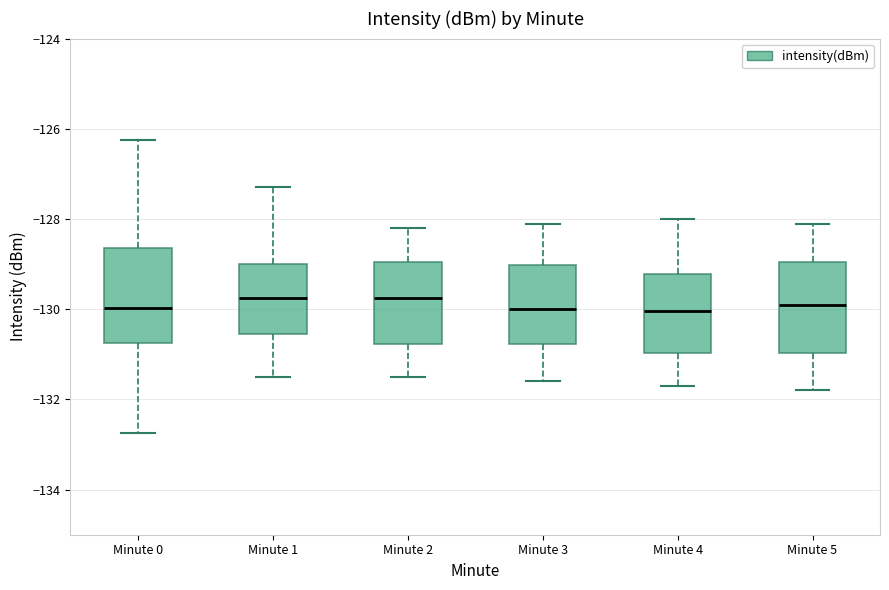

Where does the lower whisker of the box for Minute 5 end on the y-axis? The values are not printed on the chart, so give them approximately, as read against the axis.

-131.8